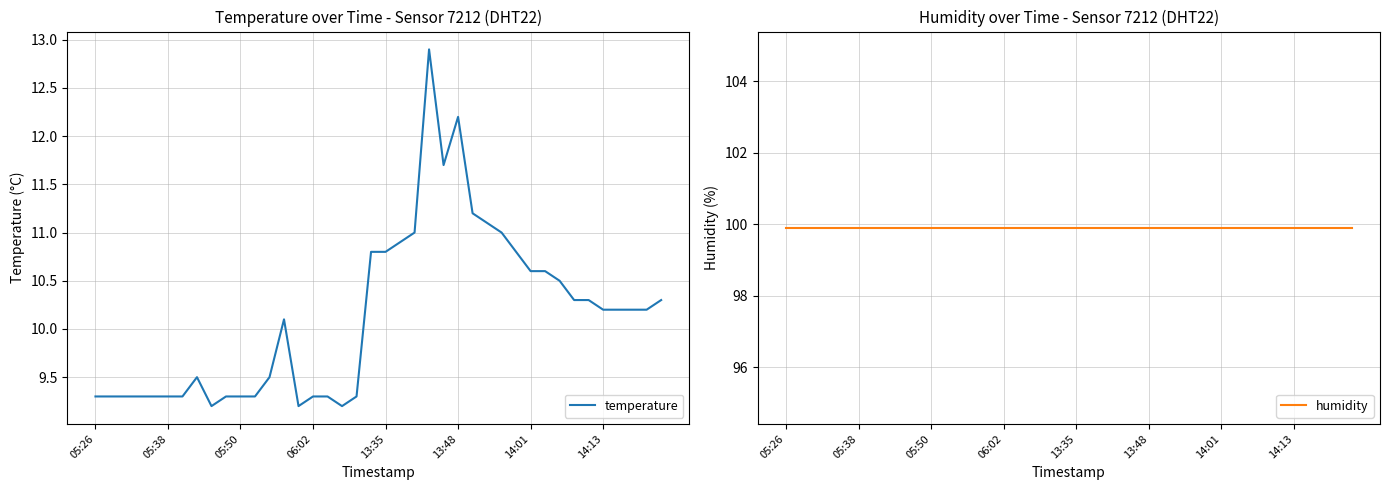

True or false: temperature and humidity intersect in this chart.

False